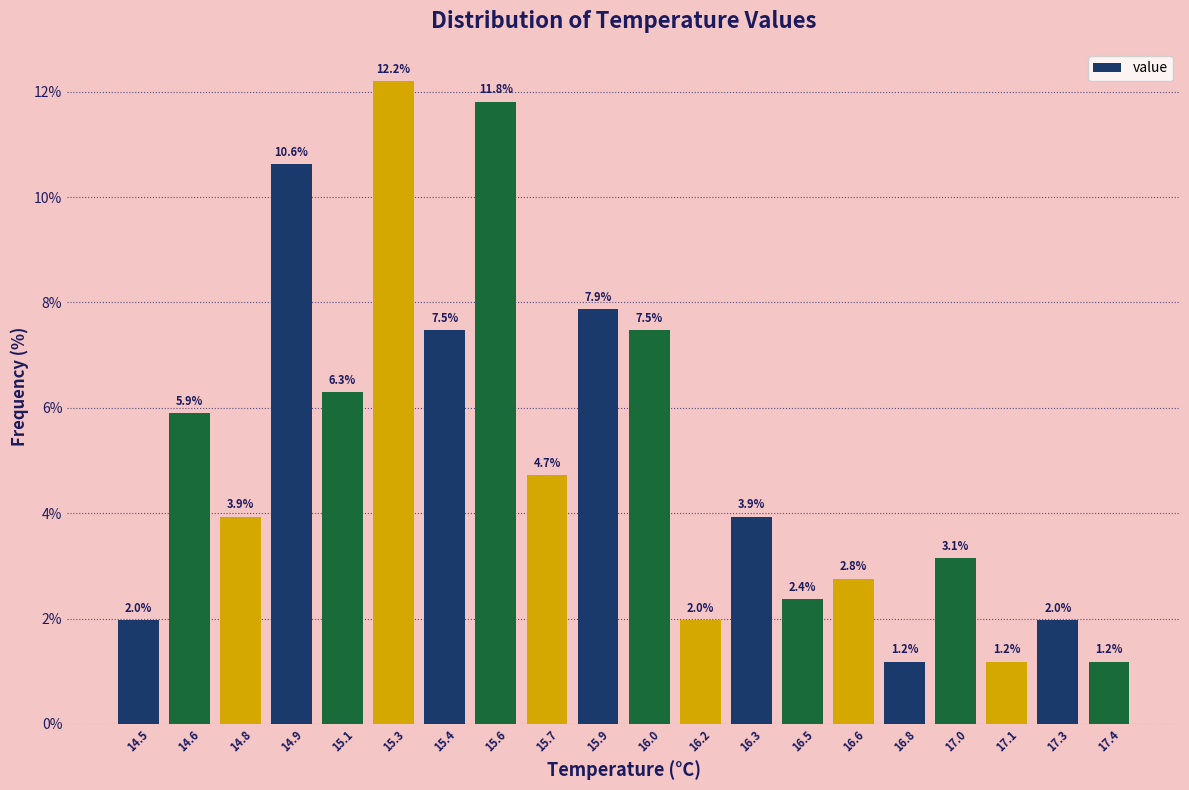

Reading left to right, extract all data points from this chart.

14.5=2.0	14.6=5.9	14.8=3.9	14.9=10.6	15.1=6.3	15.3=12.2	15.4=7.5	15.6=11.8	15.7=4.7	15.9=7.9	16.0=7.5	16.2=2.0	16.3=3.9	16.5=2.4	16.6=2.8	16.8=1.2	17.0=3.1	17.1=1.2	17.3=2.0	17.4=1.2